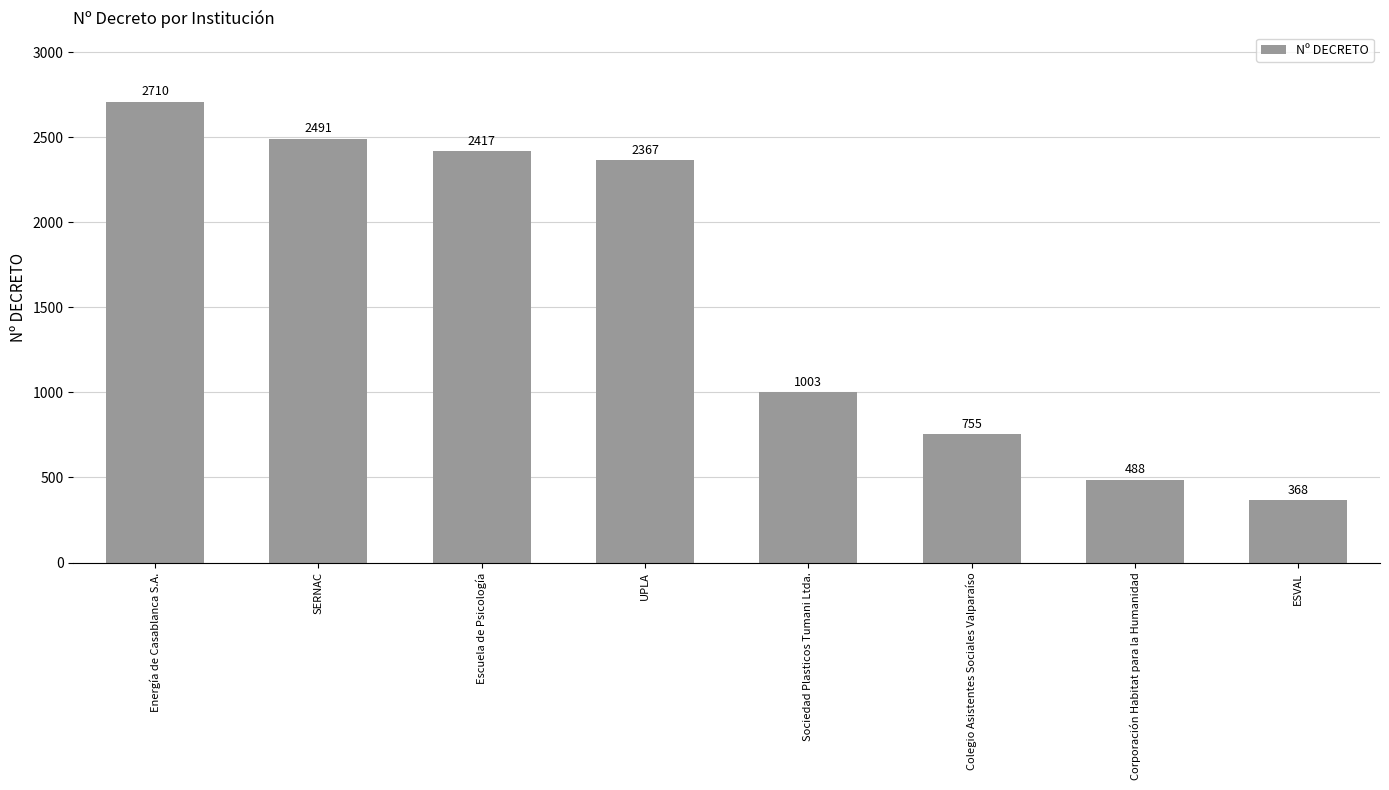

Reading right to left, extract all data points from this chart.

368	488	755	1003	2367	2417	2491	2710